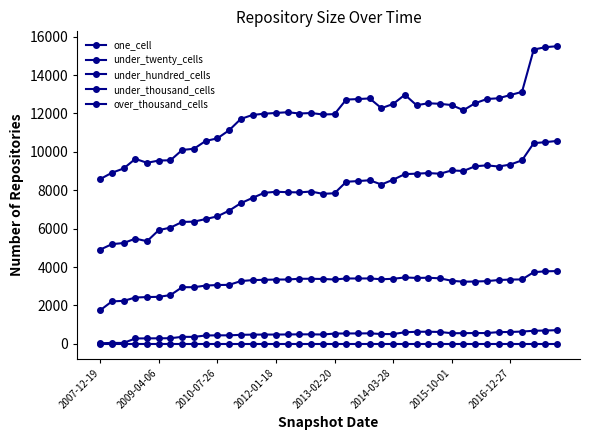

Rank the series by their maximum value, from lowest to highest.

over_thousand_cells, under_thousand_cells, under_hundred_cells, one_cell, under_twenty_cells